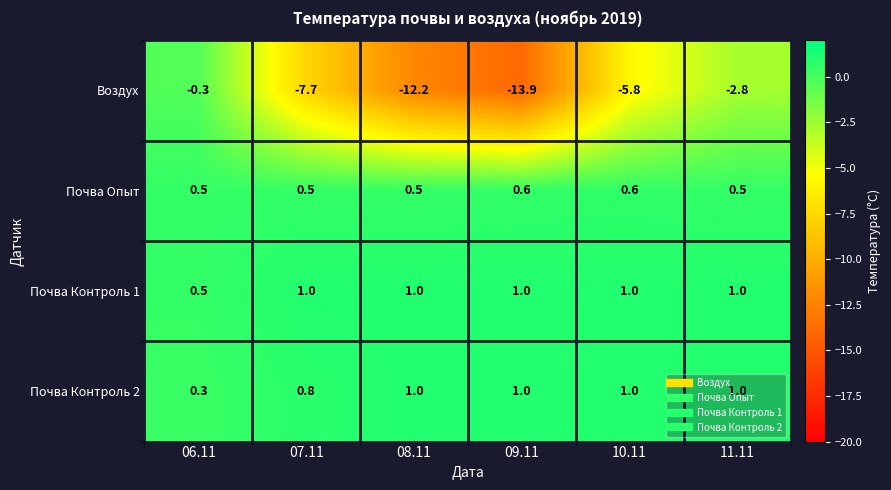

How many categories are shown in the chart?

6